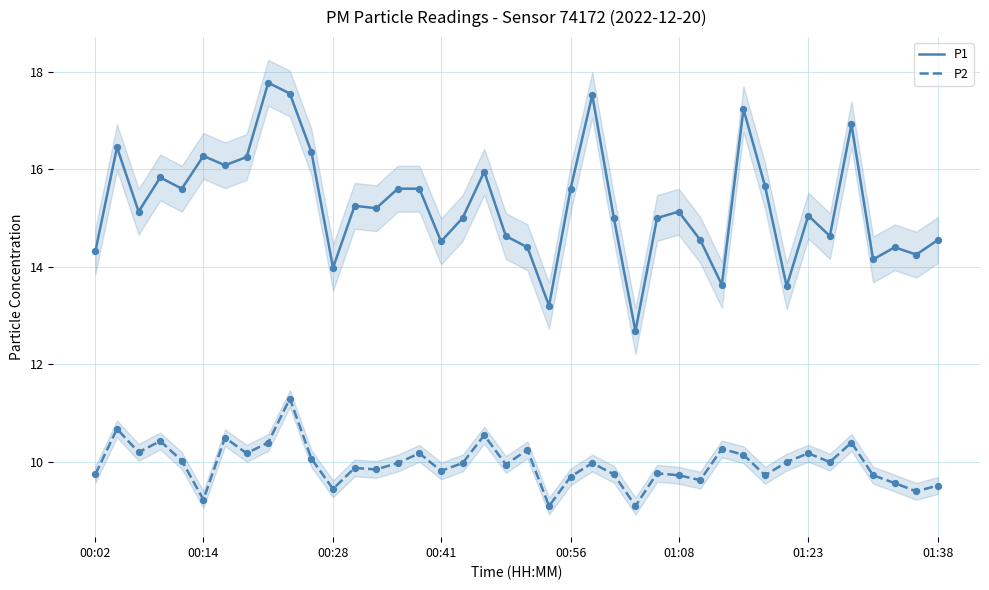

At which category is the sum across all series the highest?

9